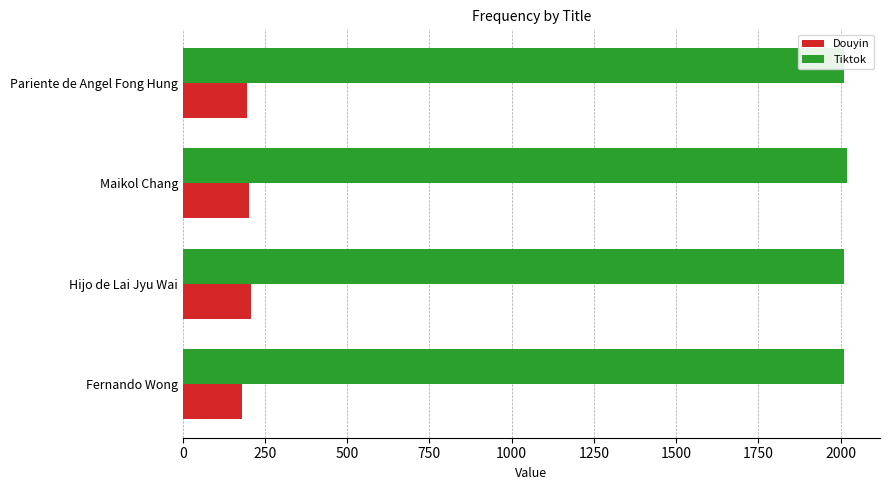

What are all the series names shown in the legend?

Douyin, Tiktok